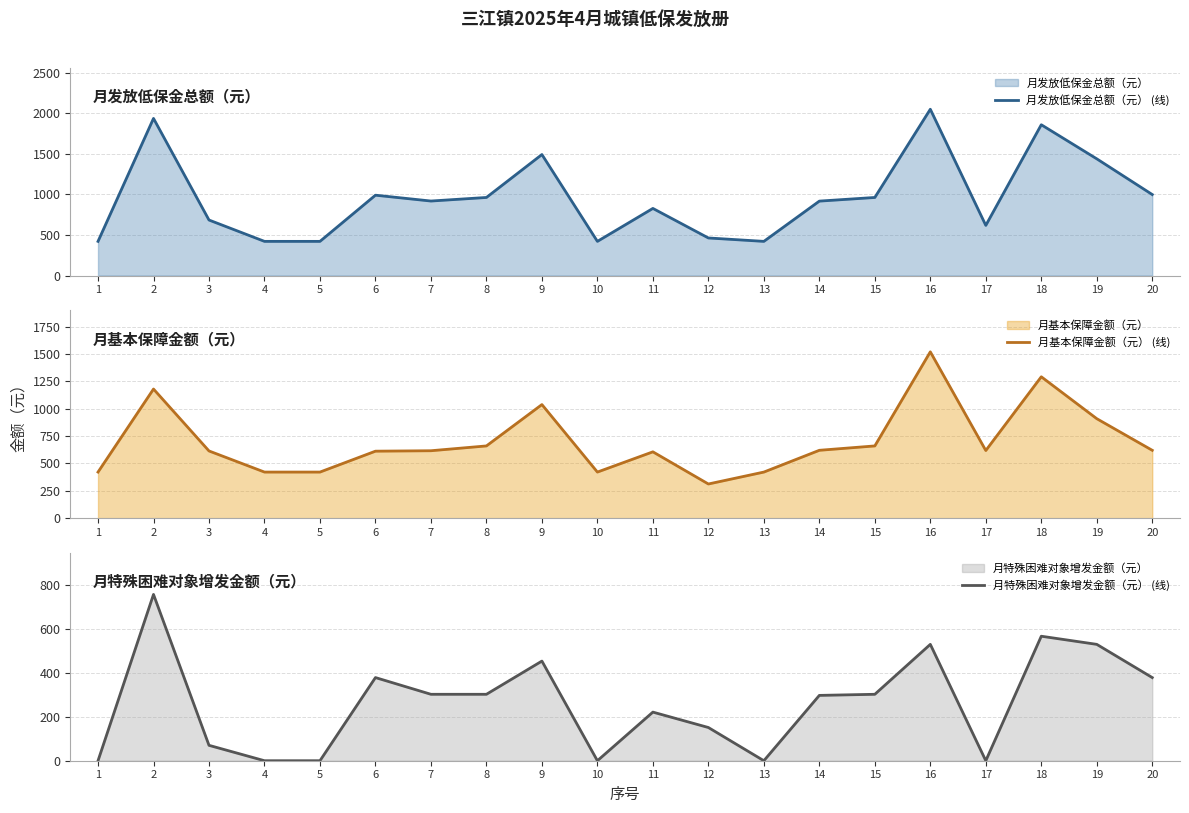

In 月特殊困难对象增发金额（元） (线), how many points are higher than both neighbors (excluding endpoints)?

6